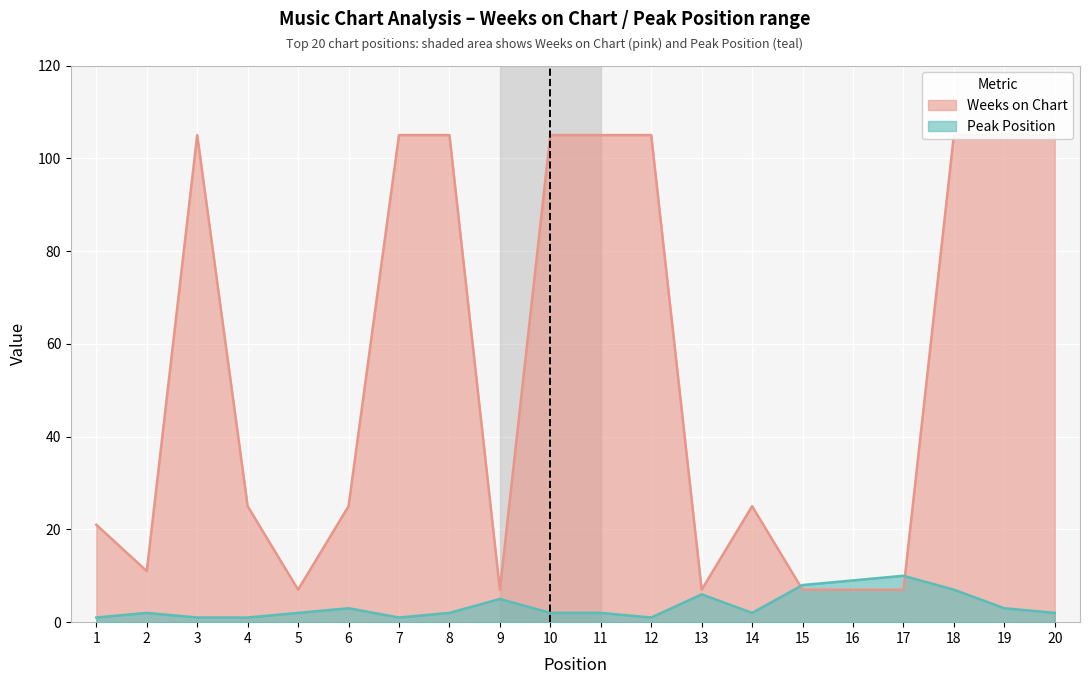

How many Peak Position values are between 2 and 6?

11